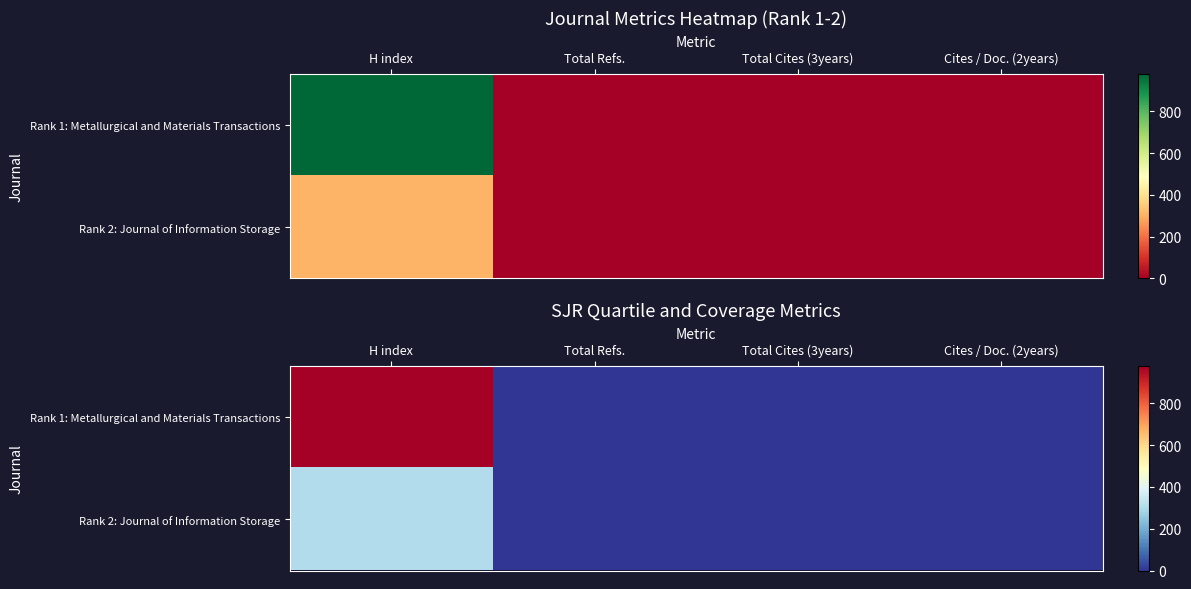

Which series changed the most between H index and Total Refs.?

Rank 1: Metallurgical and Materials Transactions